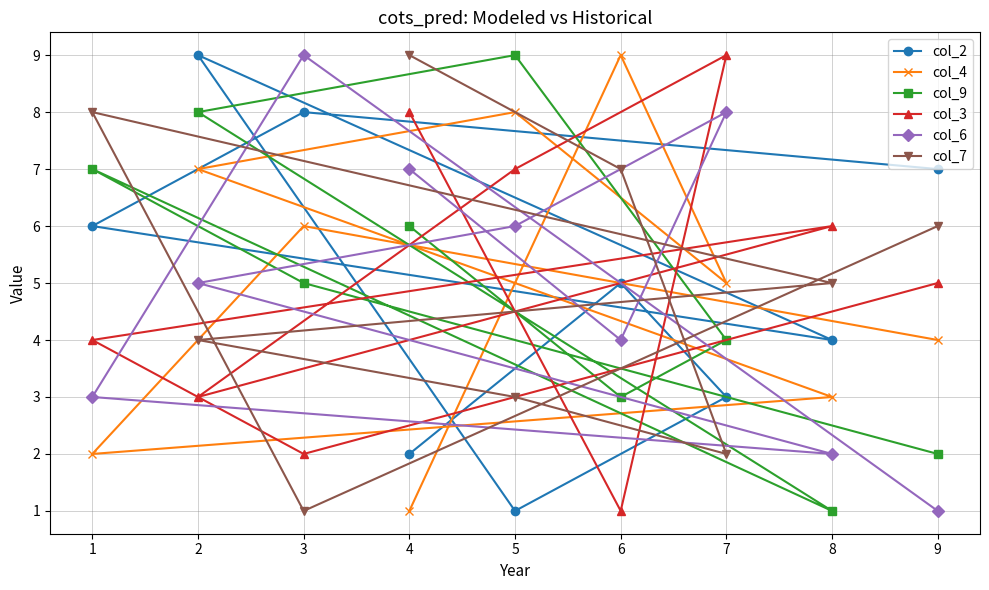

List the series in order of their peak value, highest first.

col_2, col_4, col_9, col_3, col_6, col_7